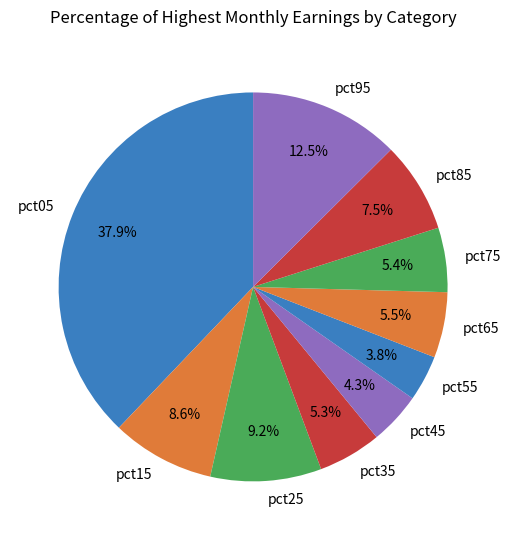

Is the sum of pct75 and pct25 greater than half?

No